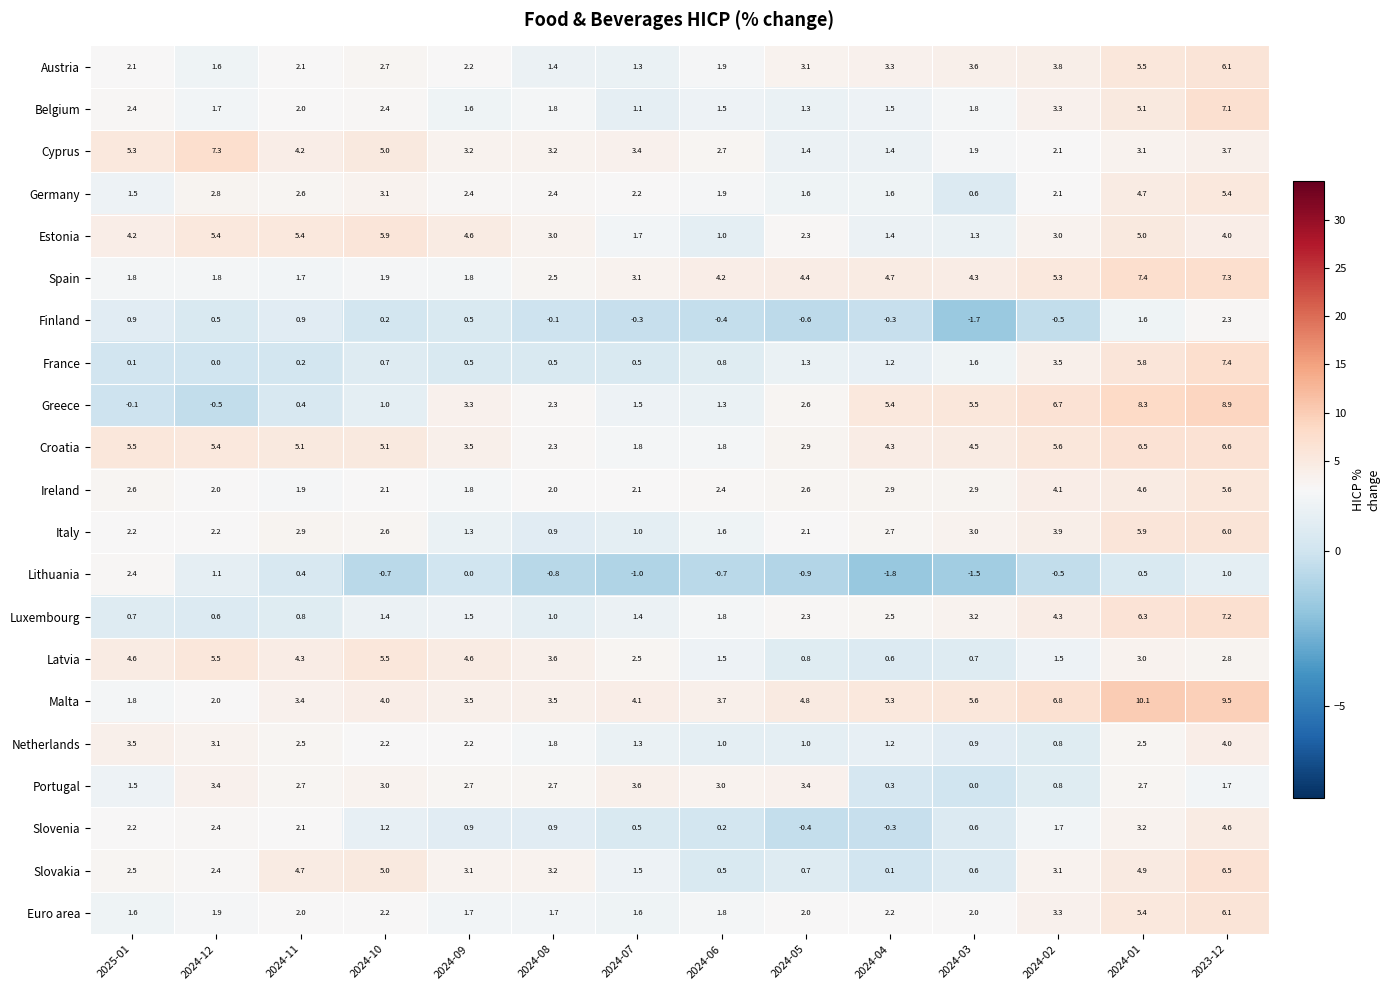

How many categories are shown in the chart?

14